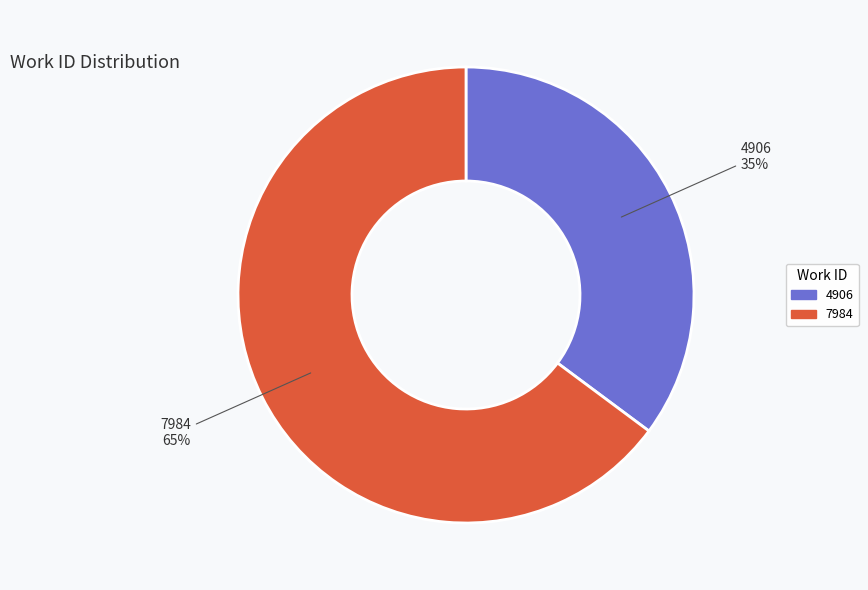

Between 4906 and 7984, which is larger?

7984